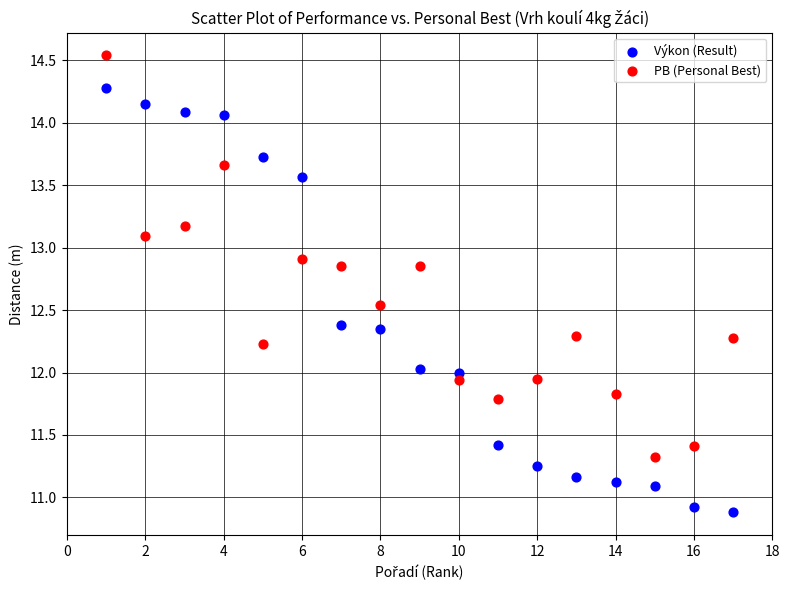

Across all data points, what is the range of Y values (max minus min)?

3.7